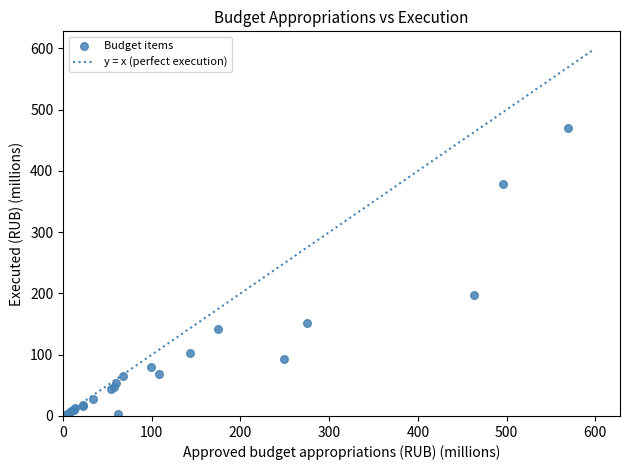

What Y value in the scatter plot is closest to 235?

197.6